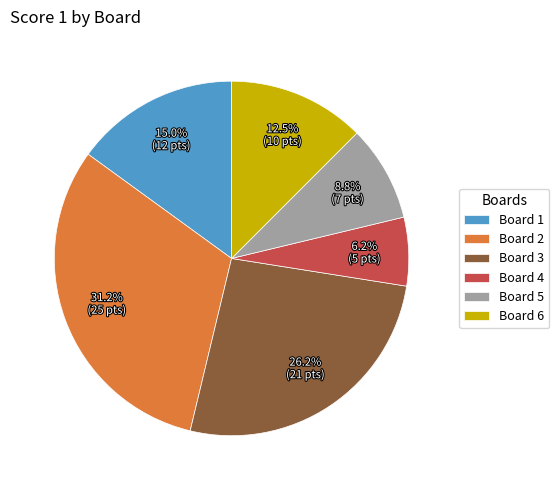

Which has a higher value, Board 2 or Board 4?

Board 2